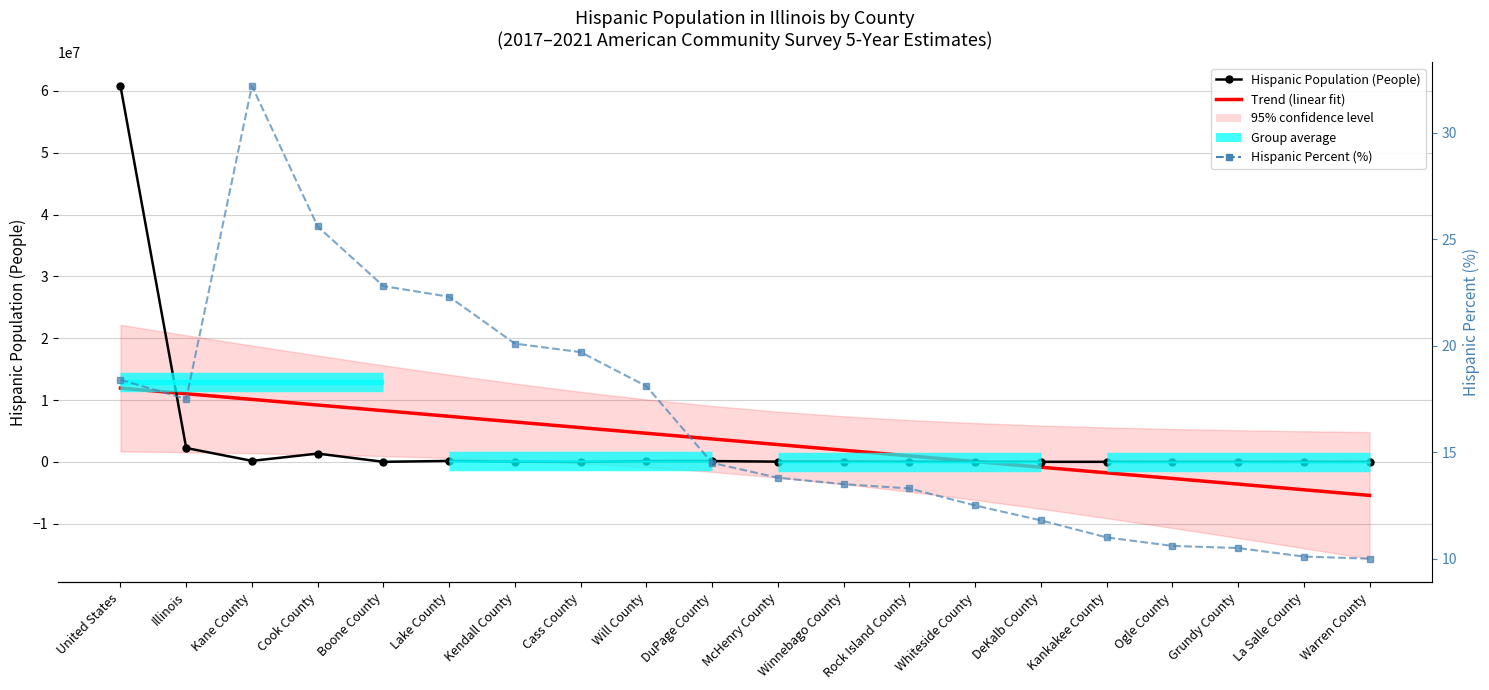

How many positive values does the Trend (linear fit) series have?

14